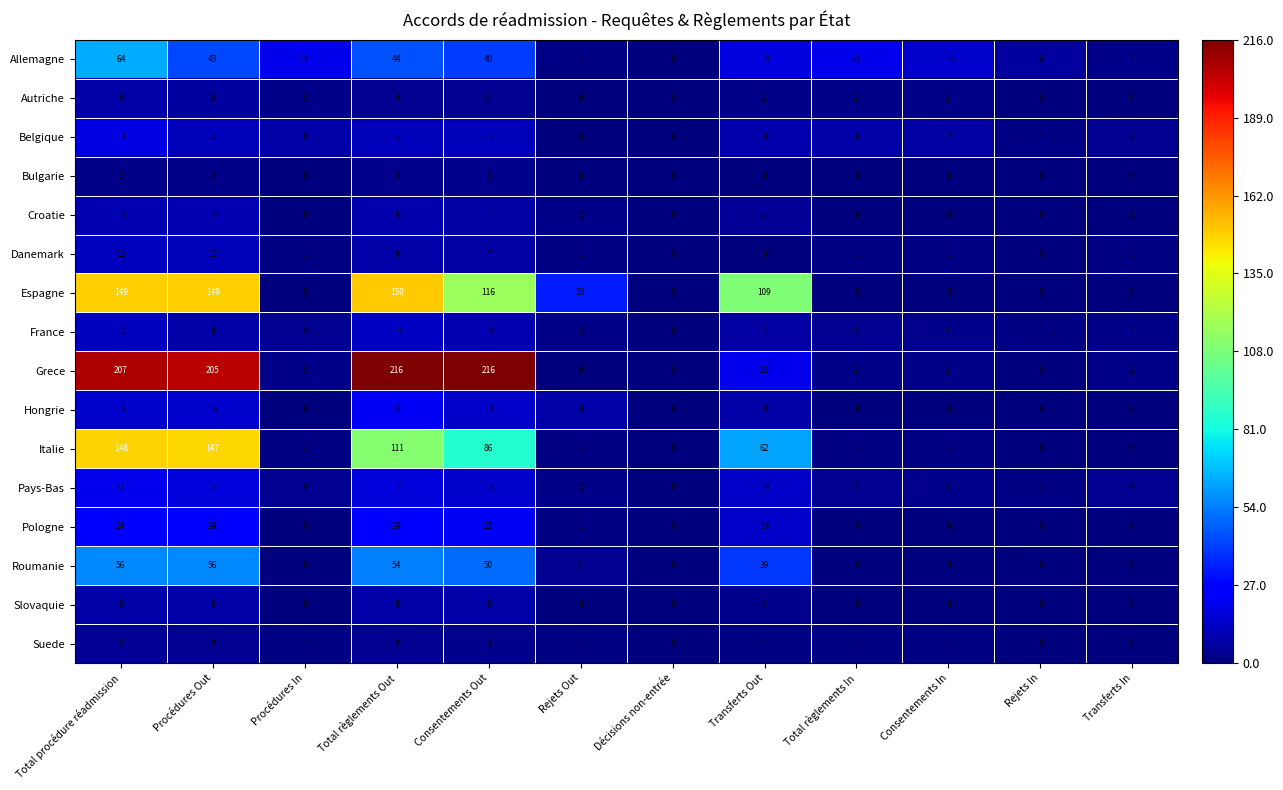

Where does the Belgique series first go above 8?

Total procédure réadmission